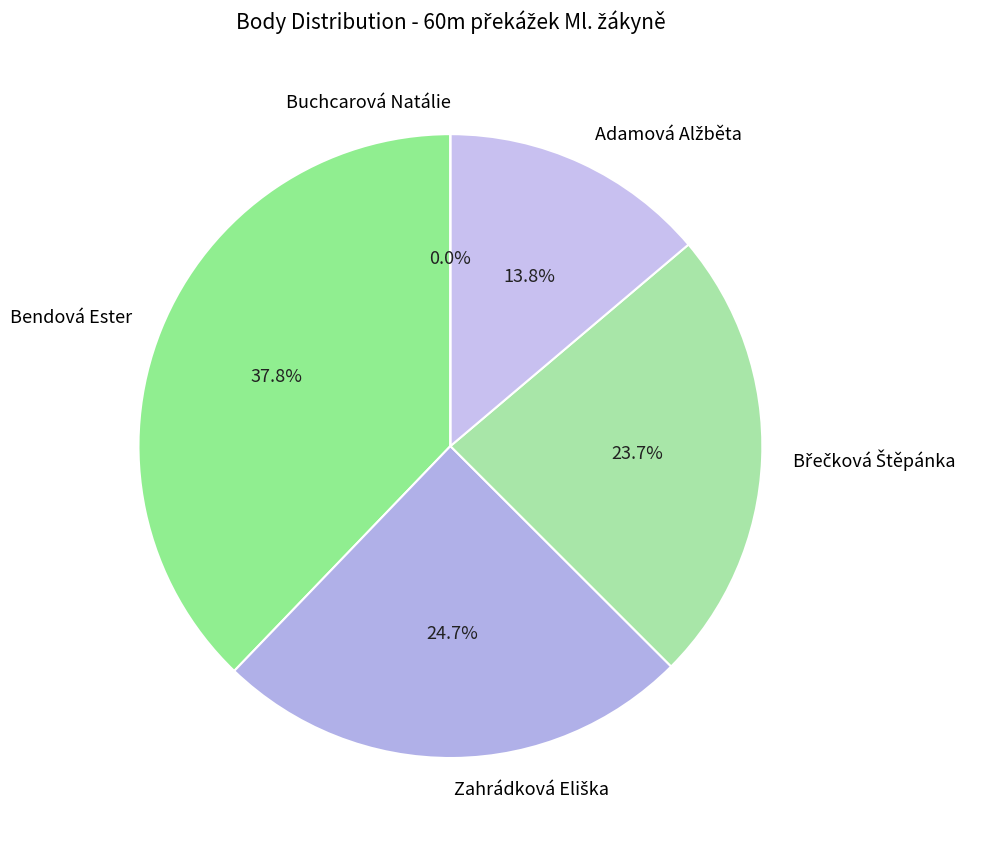

What percentage is NOT represented by Zahrádková Eliška?

75.3%